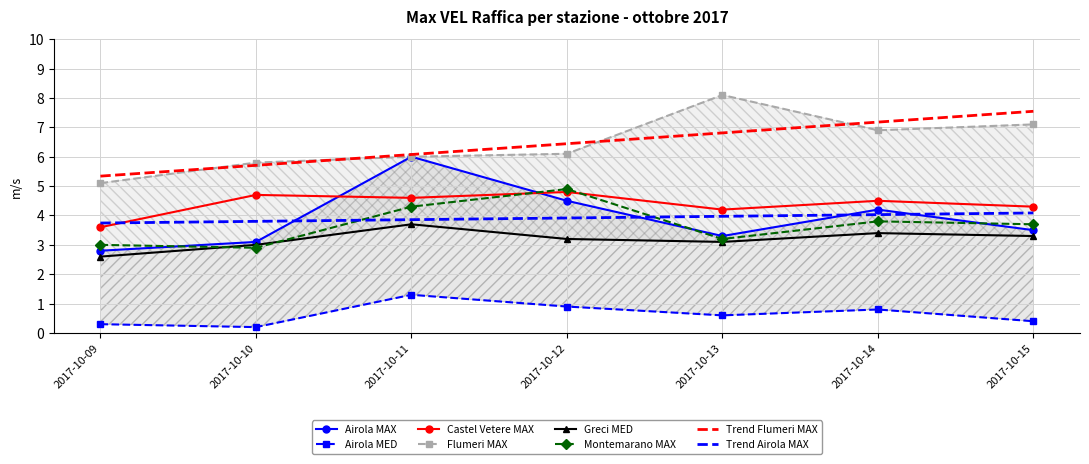

How many lines are shown in the chart?

6